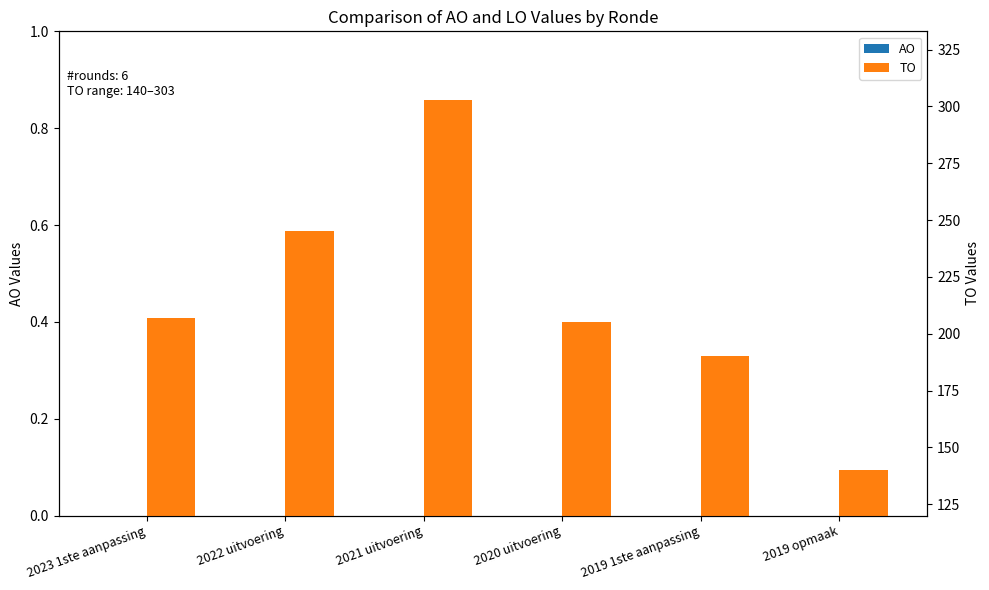

Reading right to left, extract all data points from this chart.

AO: 0	0	0	0	0	0
TO: 140	190	205	303	245	207